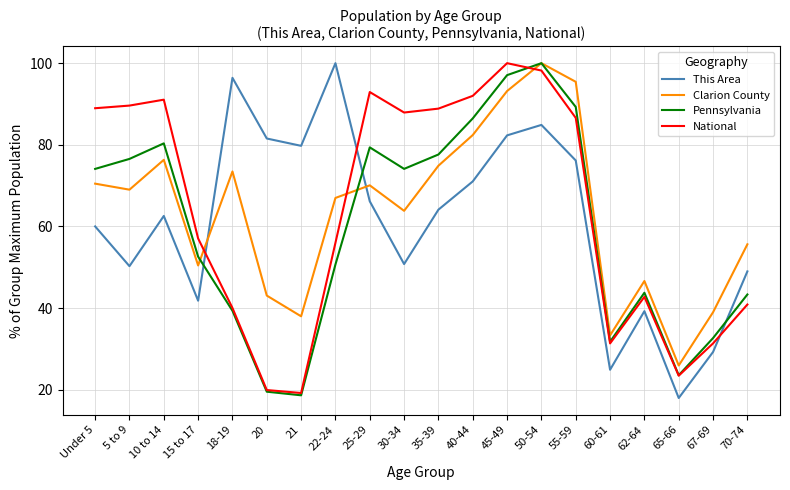

What is the minimum value for Clarion County?

25.9